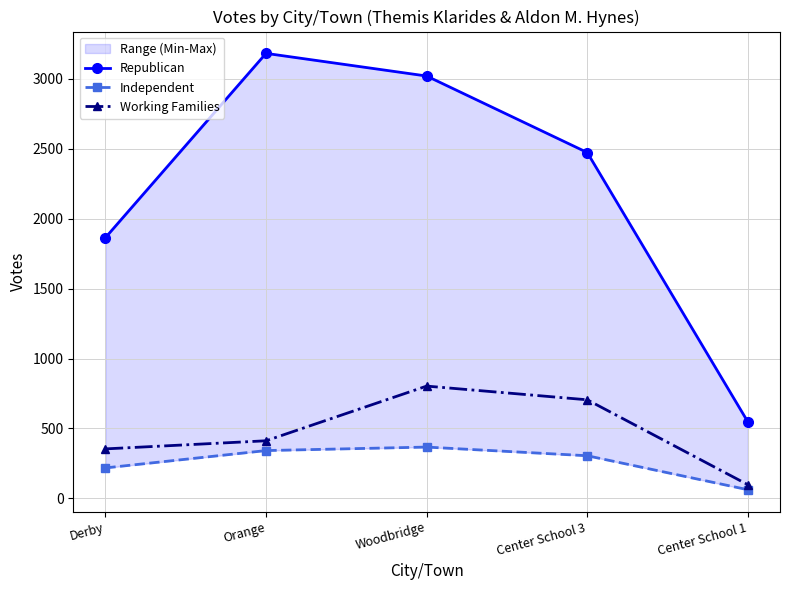

Which series changed the most between Derby and Center School 1?

Republican